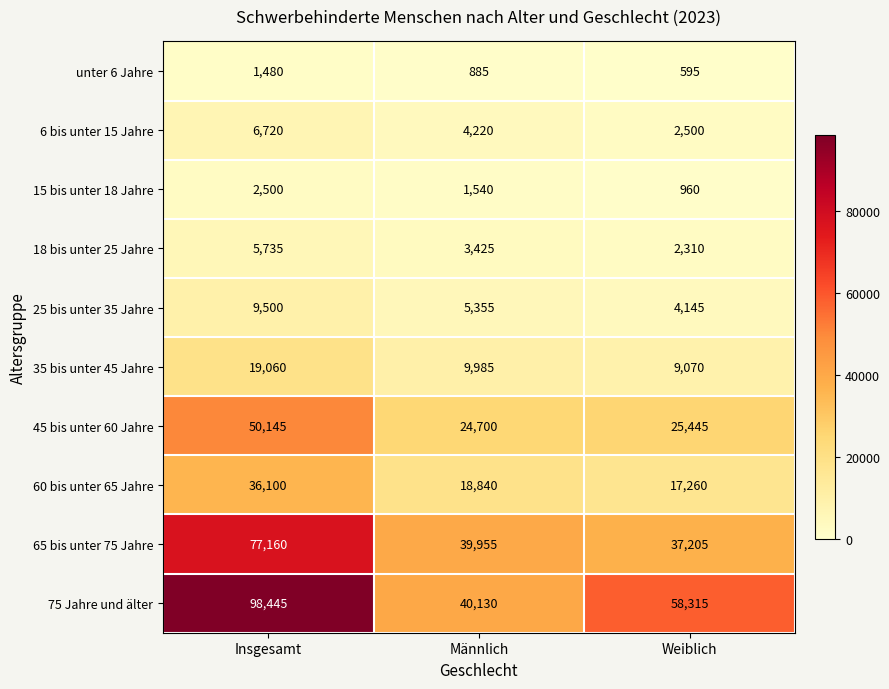

At Insgesamt, list the series in order from largest to smallest.

75 Jahre und älter, 65 bis unter 75 Jahre, 45 bis unter 60 Jahre, 60 bis unter 65 Jahre, 35 bis unter 45 Jahre, 25 bis unter 35 Jahre, 6 bis unter 15 Jahre, 18 bis unter 25 Jahre, 15 bis unter 18 Jahre, unter 6 Jahre